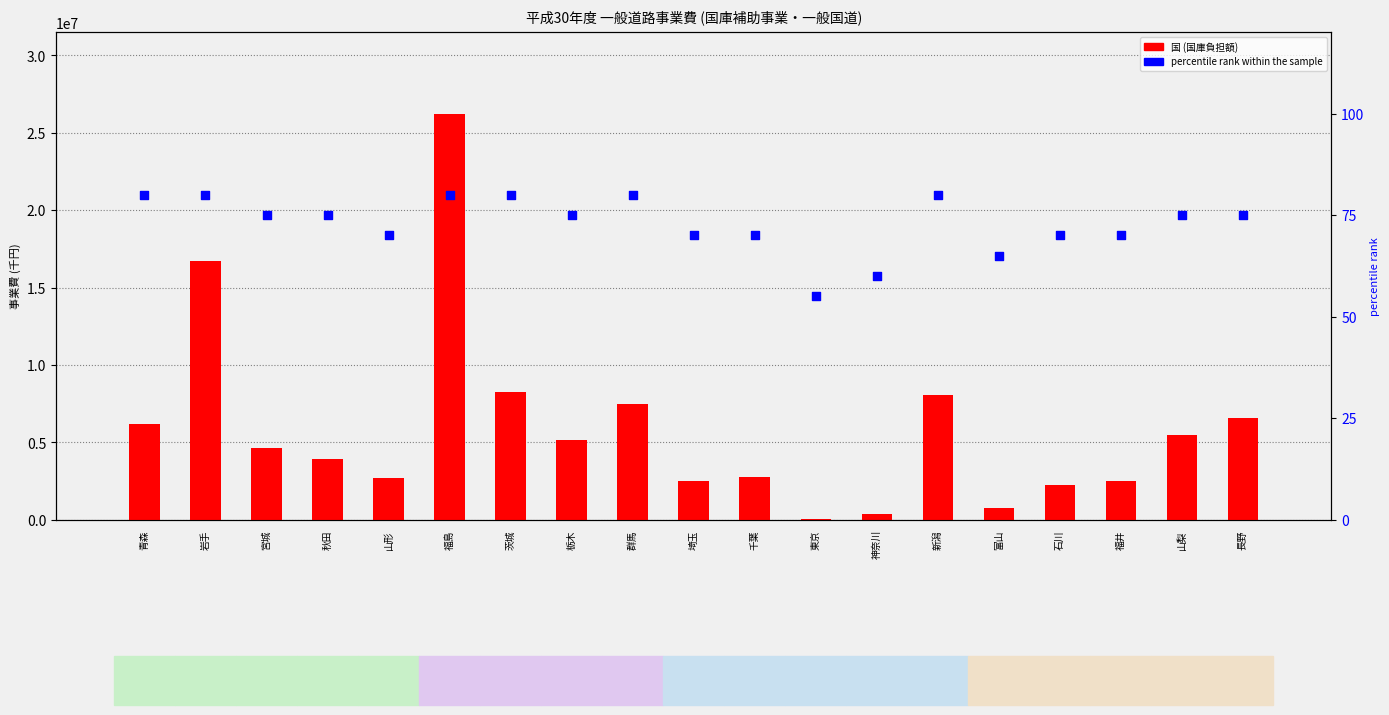

Is the value of percentile rank within the sample at 長野 greater than the value of 国 (国庫負担額) at 山形?

No